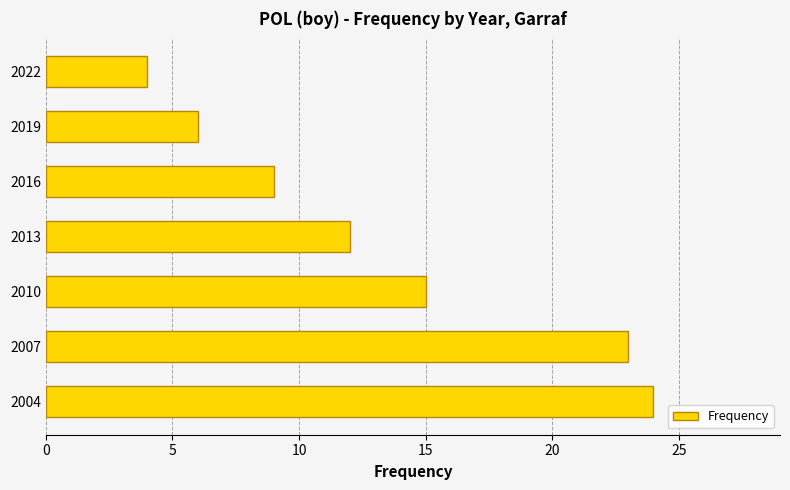

What is the sum of the values at 2010 and 2004?

39